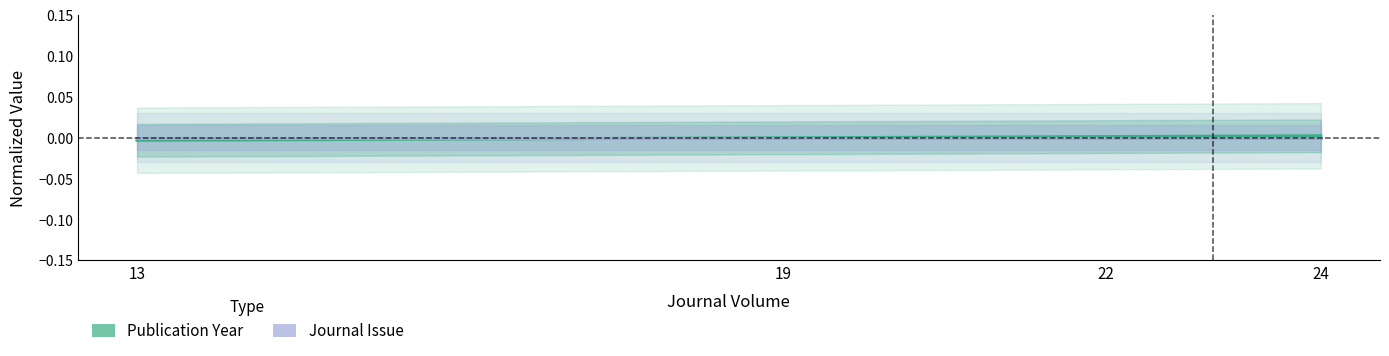

At which category does the chart reach its minimum across all series?

13